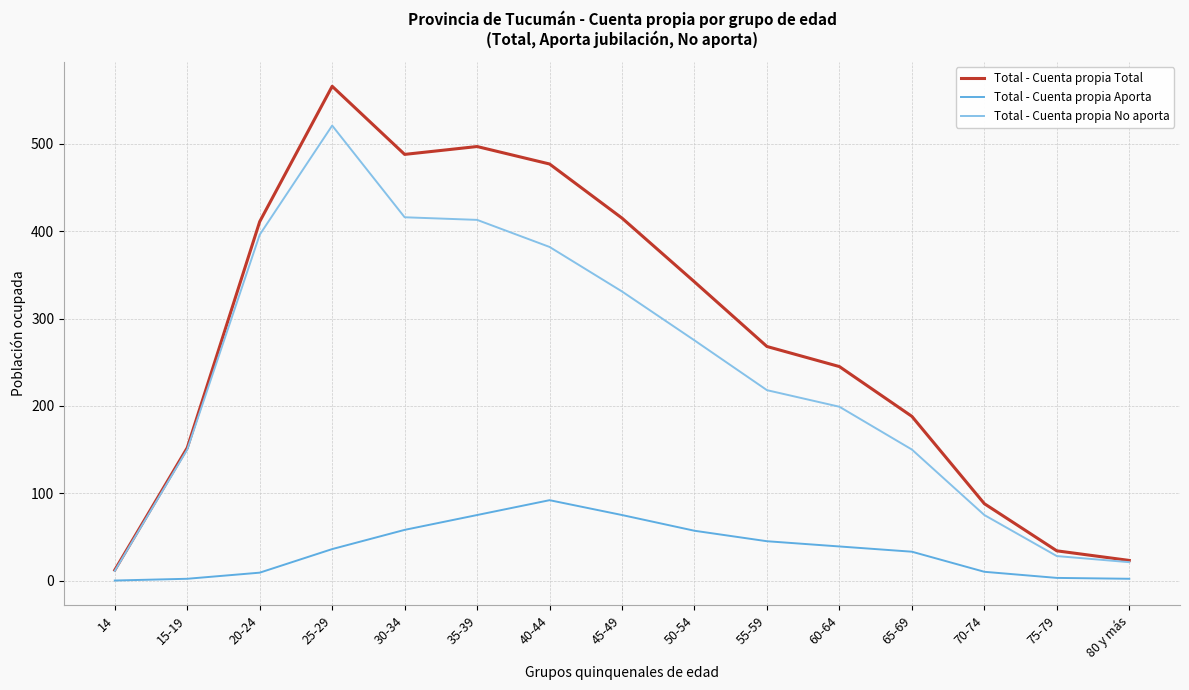

Rank the series by their average value, from highest to lowest.

Total - Cuenta propia Total, Total - Cuenta propia No aporta, Total - Cuenta propia Aporta